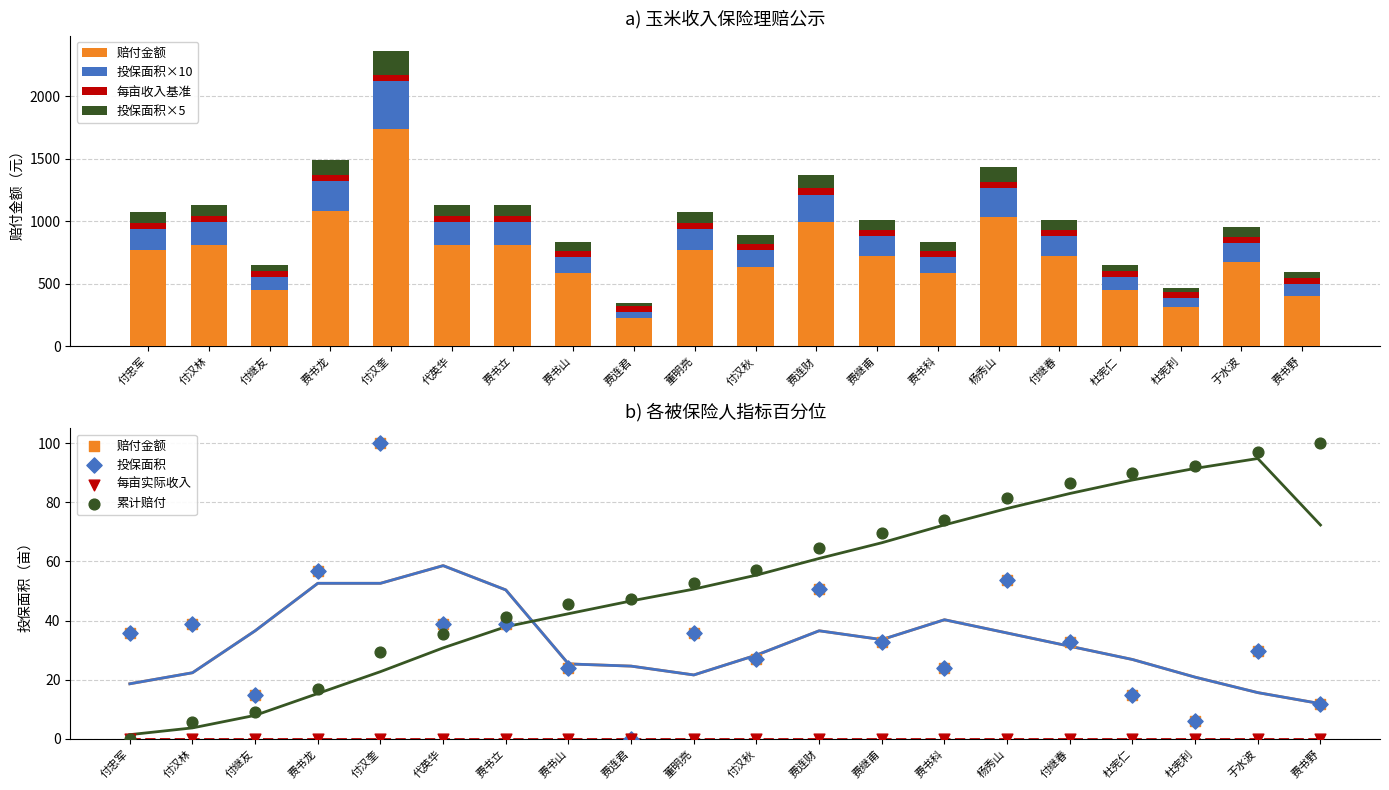

Which series contains the highest Y value?

赔付金额